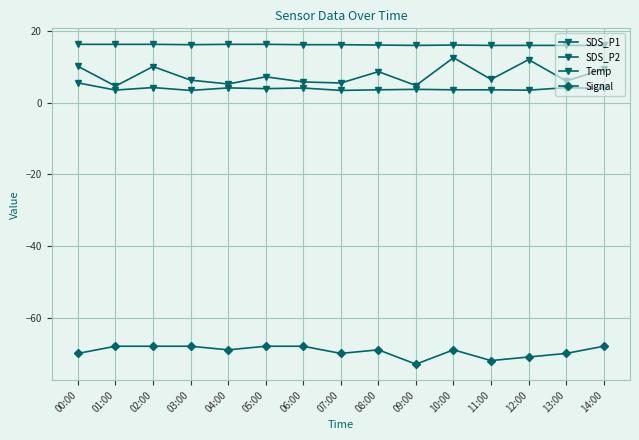

Reading left to right, what are all the values shown in this chart?

SDS_P1: 00:00=10.2	01:00=4.6	02:00=10.1	03:00=6.3	04:00=5.2	05:00=7.2	06:00=5.8	07:00=5.5	08:00=8.7	09:00=4.8	10:00=12.6	11:00=6.5	12:00=12.0	13:00=6.1	14:00=9.3
SDS_P2: 00:00=5.5	01:00=3.5	02:00=4.2	03:00=3.4	04:00=4.1	05:00=3.9	06:00=4.1	07:00=3.4	08:00=3.6	09:00=3.7	10:00=3.6	11:00=3.6	12:00=3.5	13:00=4.2	14:00=4.0
Temp: 00:00=16.3	01:00=16.3	02:00=16.3	03:00=16.2	04:00=16.3	05:00=16.3	06:00=16.2	07:00=16.2	08:00=16.1	09:00=16.0	10:00=16.1	11:00=16.0	12:00=16.0	13:00=16.0	14:00=16.0
Signal: 00:00=-70.0	01:00=-68.0	02:00=-68.0	03:00=-68.0	04:00=-69.0	05:00=-68.0	06:00=-68.0	07:00=-70.0	08:00=-69.0	09:00=-73.0	10:00=-69.0	11:00=-72.0	12:00=-71.0	13:00=-70.0	14:00=-68.0